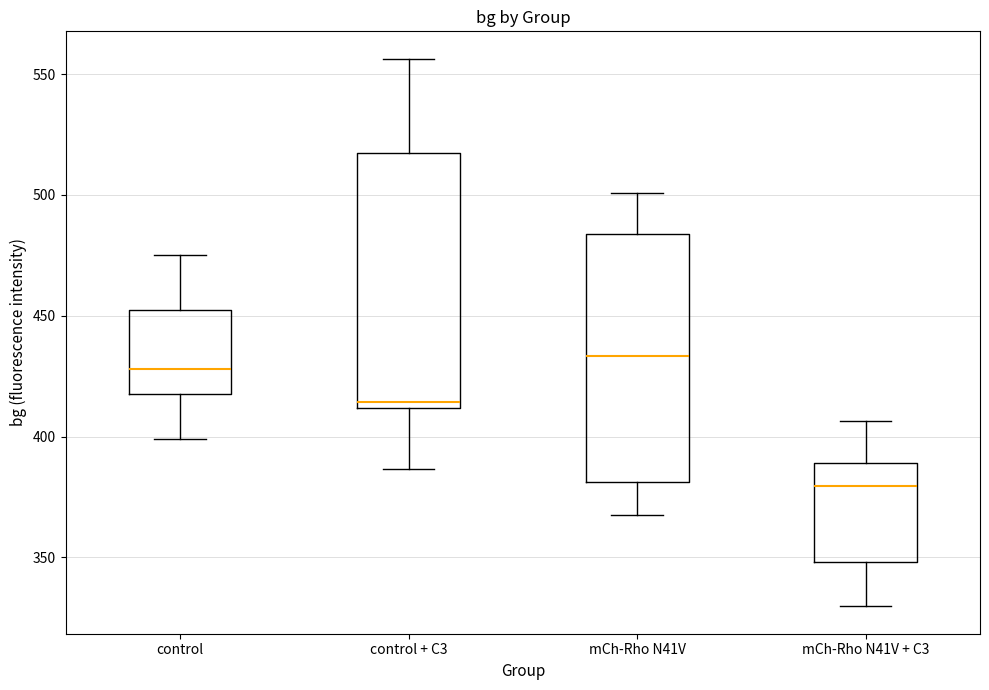

Which box has the highest median line?

mCh-Rho N41V